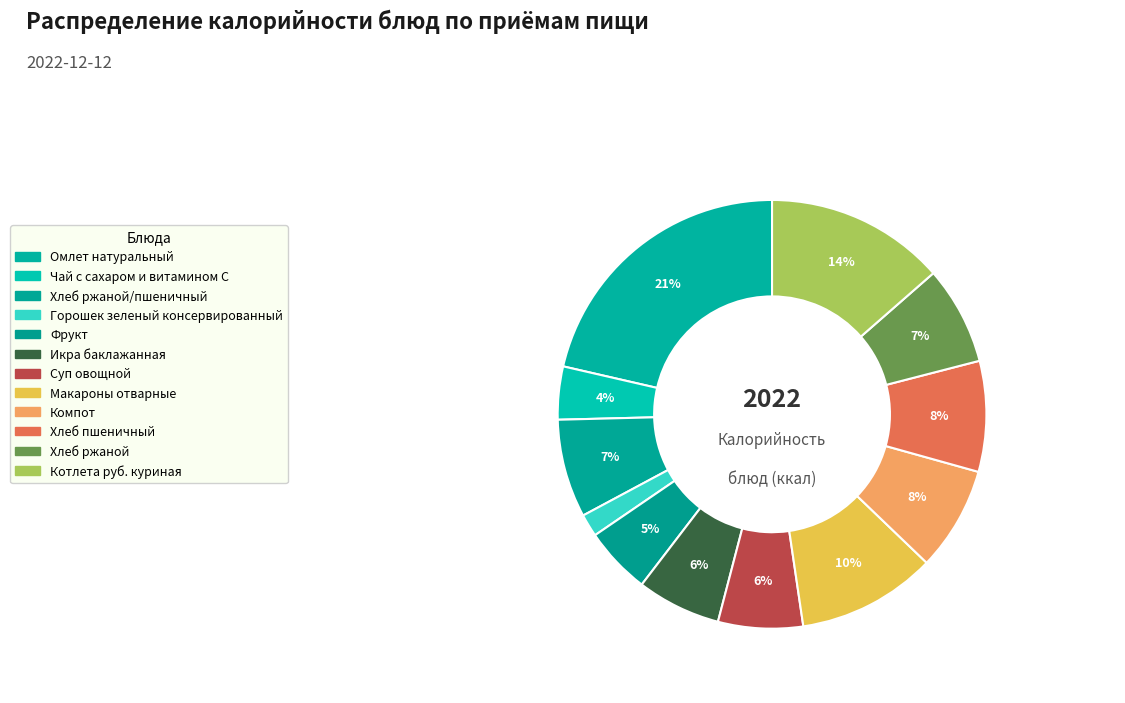

Is it true that Котлета руб. куриная is 20% of the pie?

False